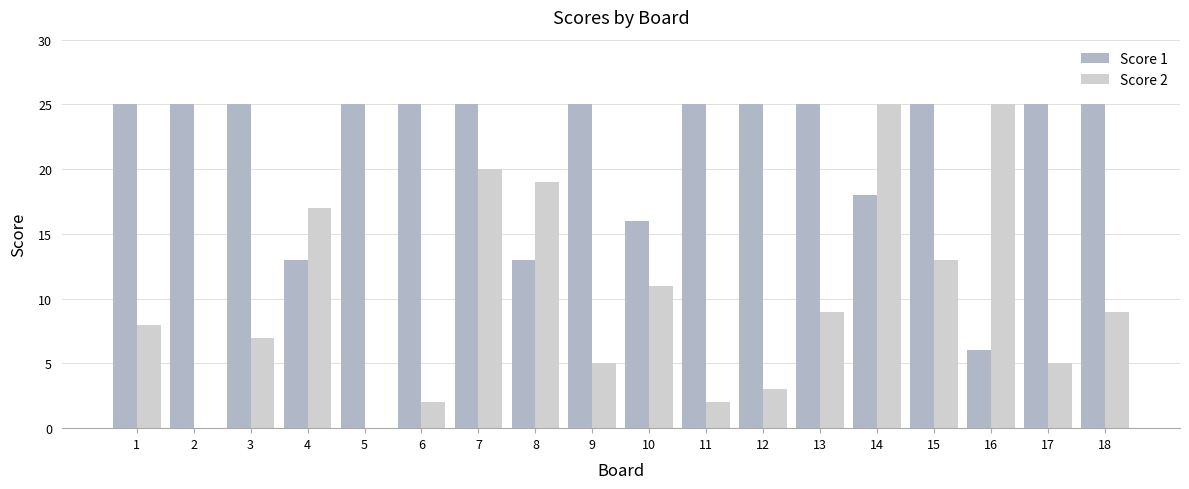

Which series has the widest spread of values?

Score 2